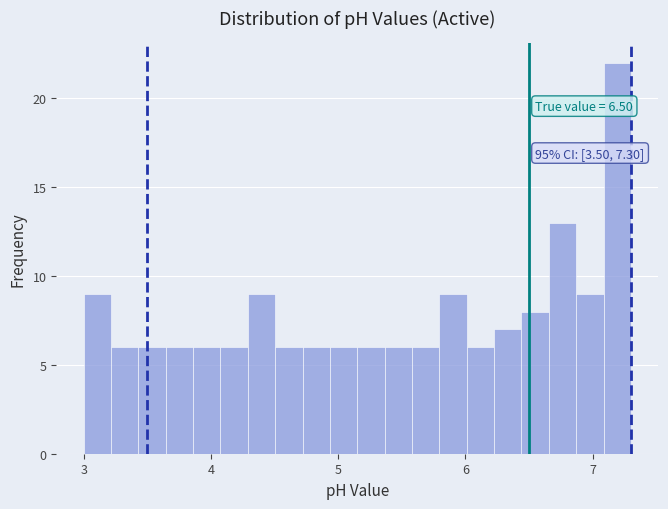

Read against the x-axis, roughly where is the centre of the tallest bar?

7.2